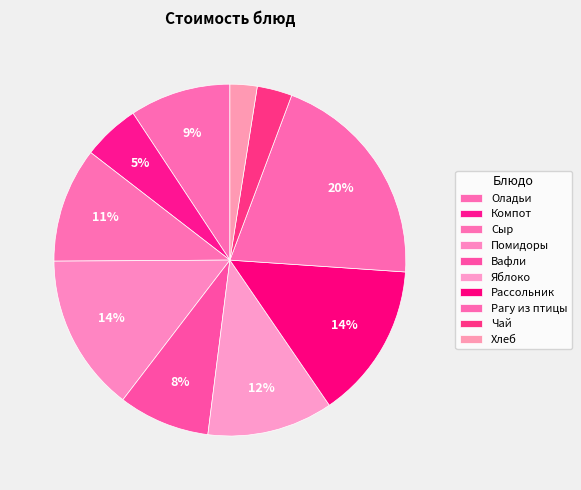

True or false: Рассольник accounts for 14% of the total.

True